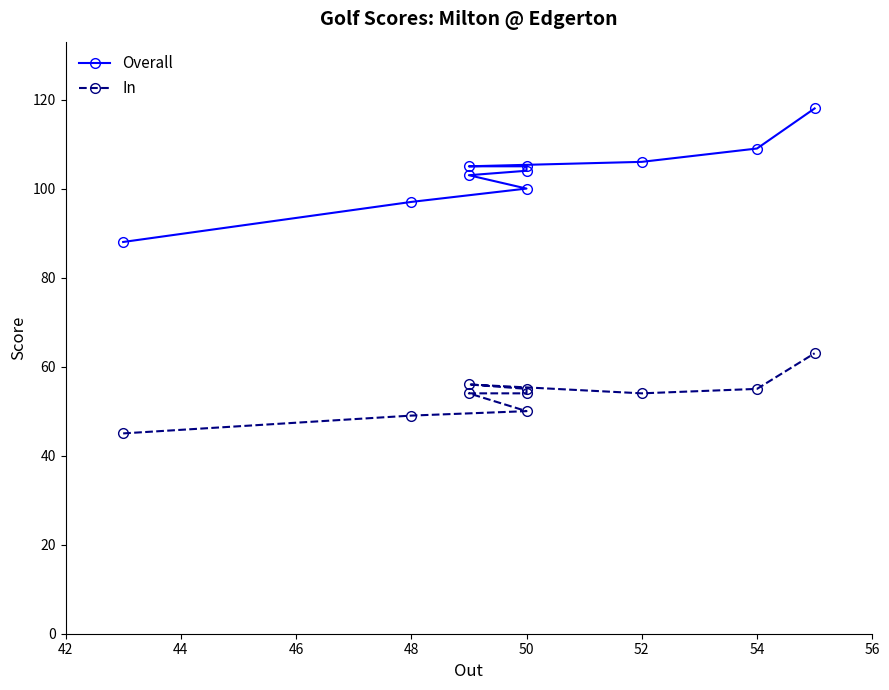

Which series has the widest spread of values?

Overall